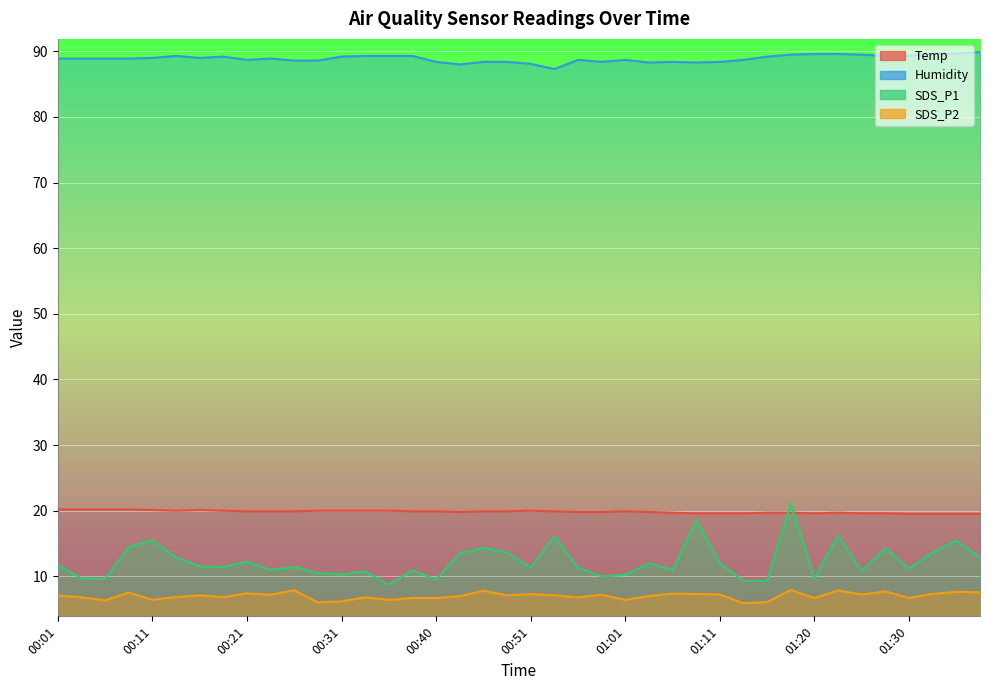

What is the smallest value displayed?

5.9